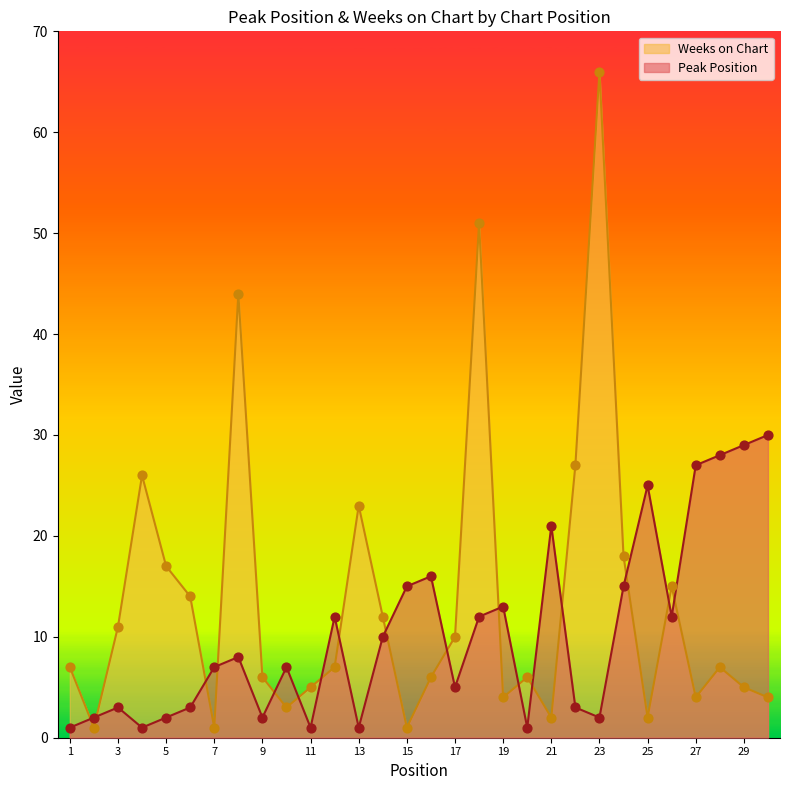

Is the value of Weeks on Chart at 20 greater than the value of Peak Position at 17?

Yes